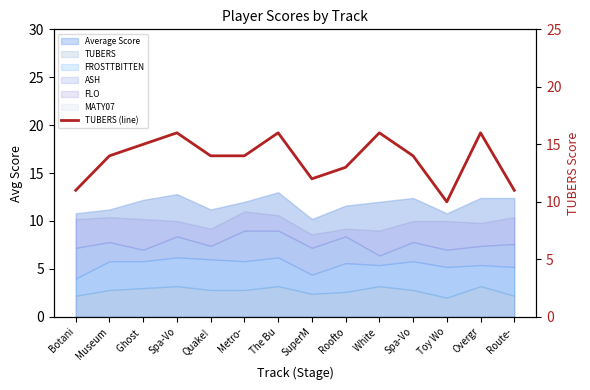

Reading left to right, what are all the values shown in this chart?

11	14	15	16	14	14	16	12	13	16	14	10	16	11